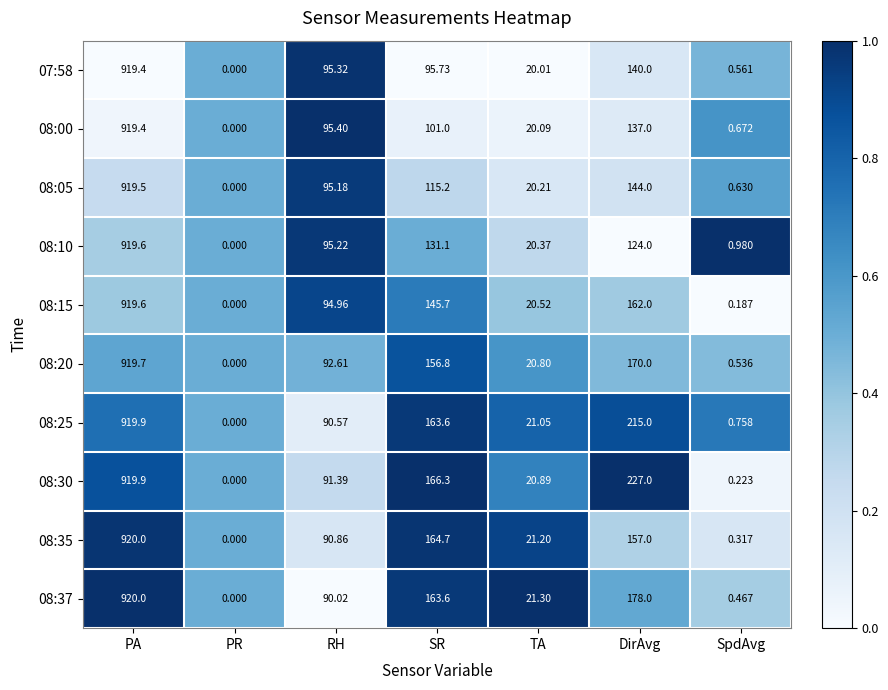

Which label corresponds to the smallest value in the chart?

PR